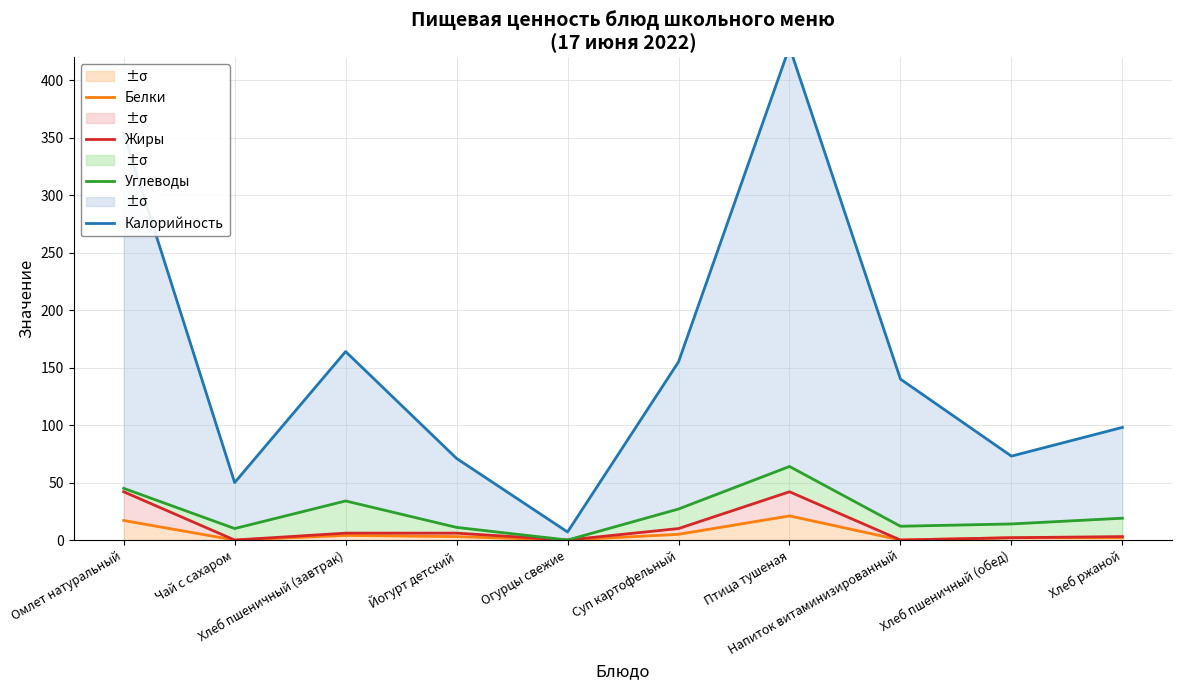

True or false: Белки and Калорийность cross at least once.

False